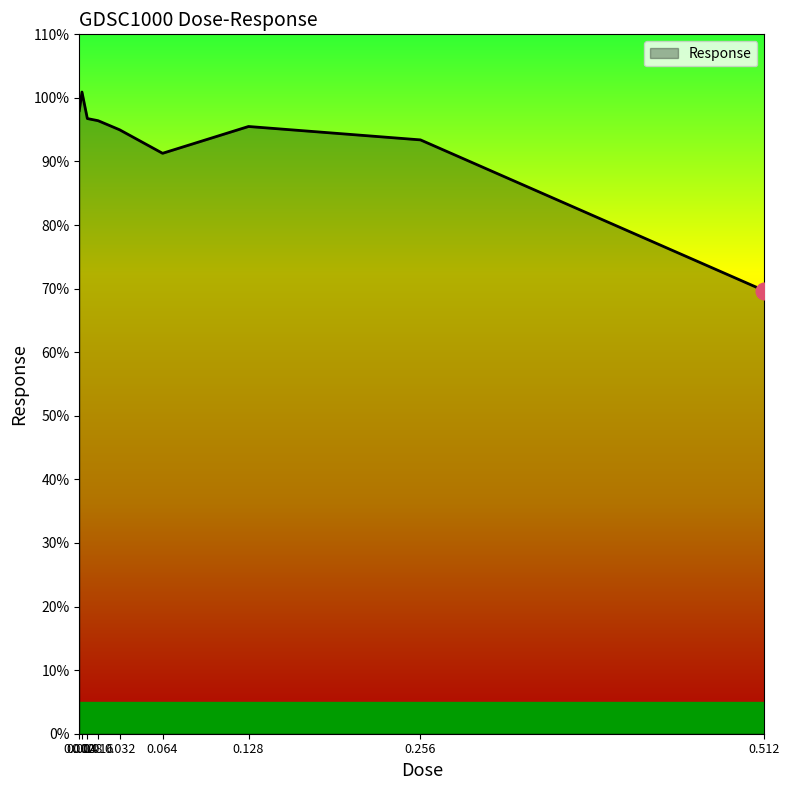

What is the minimum value shown in the chart?

69.7